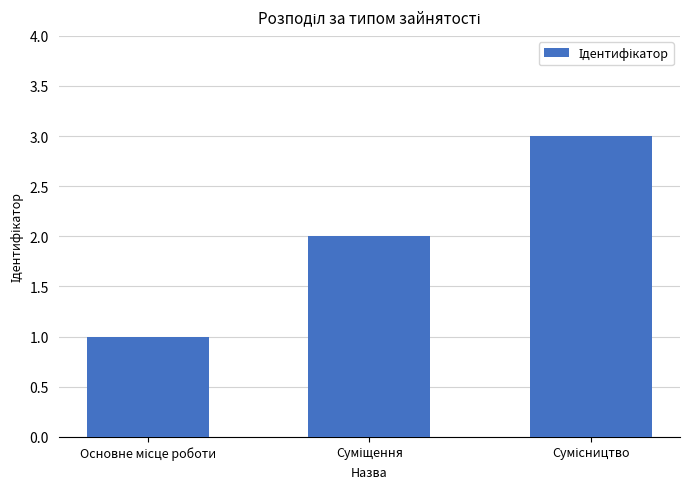

How many distinct data groups are displayed?

1